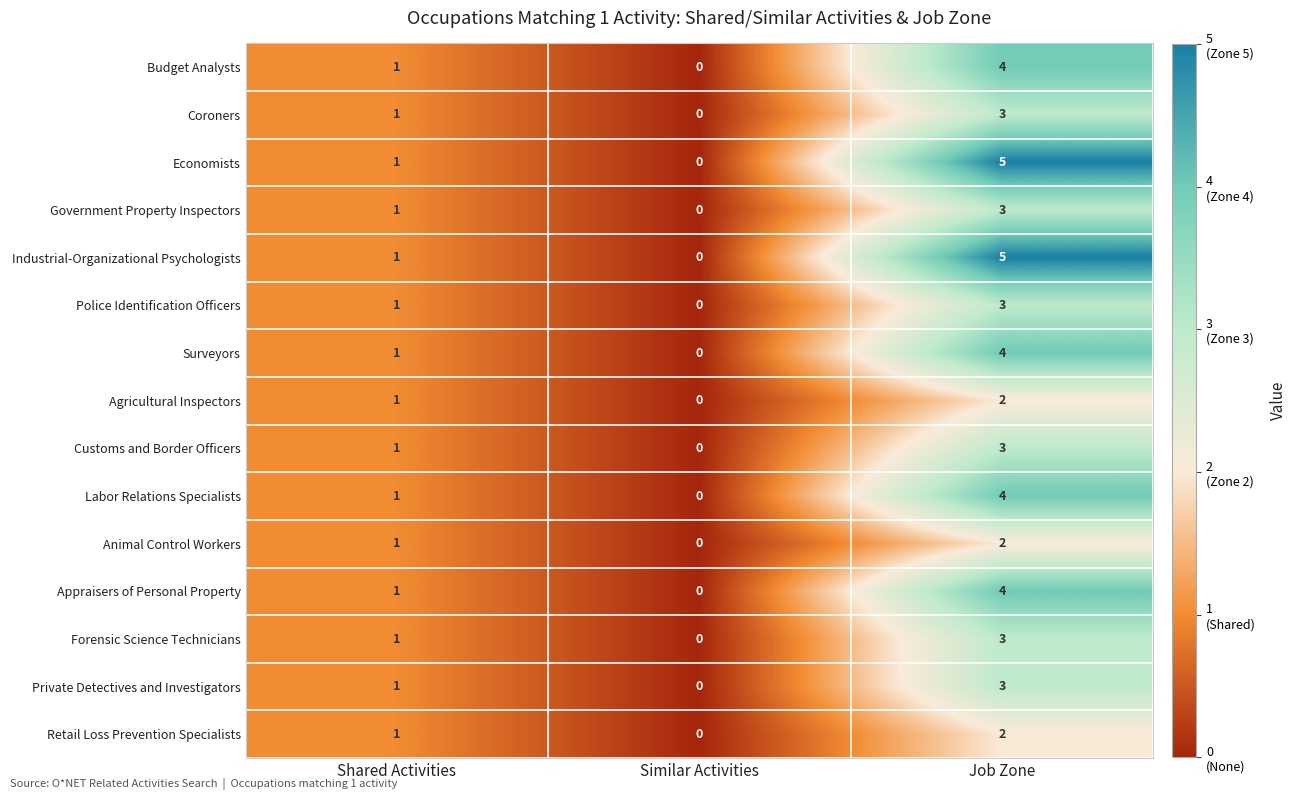

Which category has the highest value across all series?

Job Zone